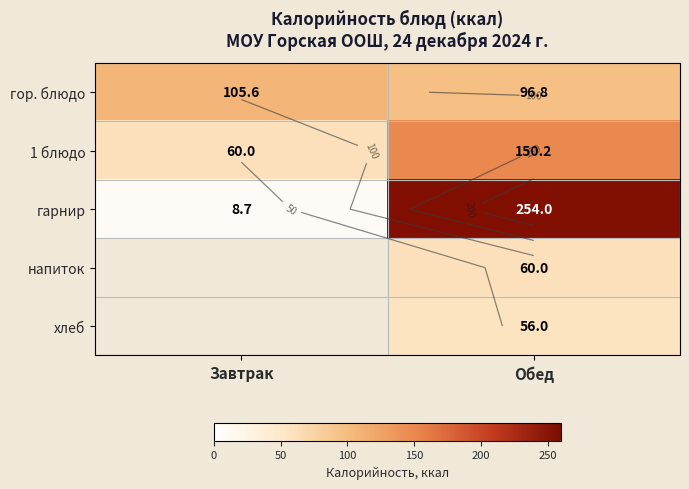

List the series in order of their peak value, highest first.

гарнир, 1 блюдо, гор. блюдо, напиток, хлеб